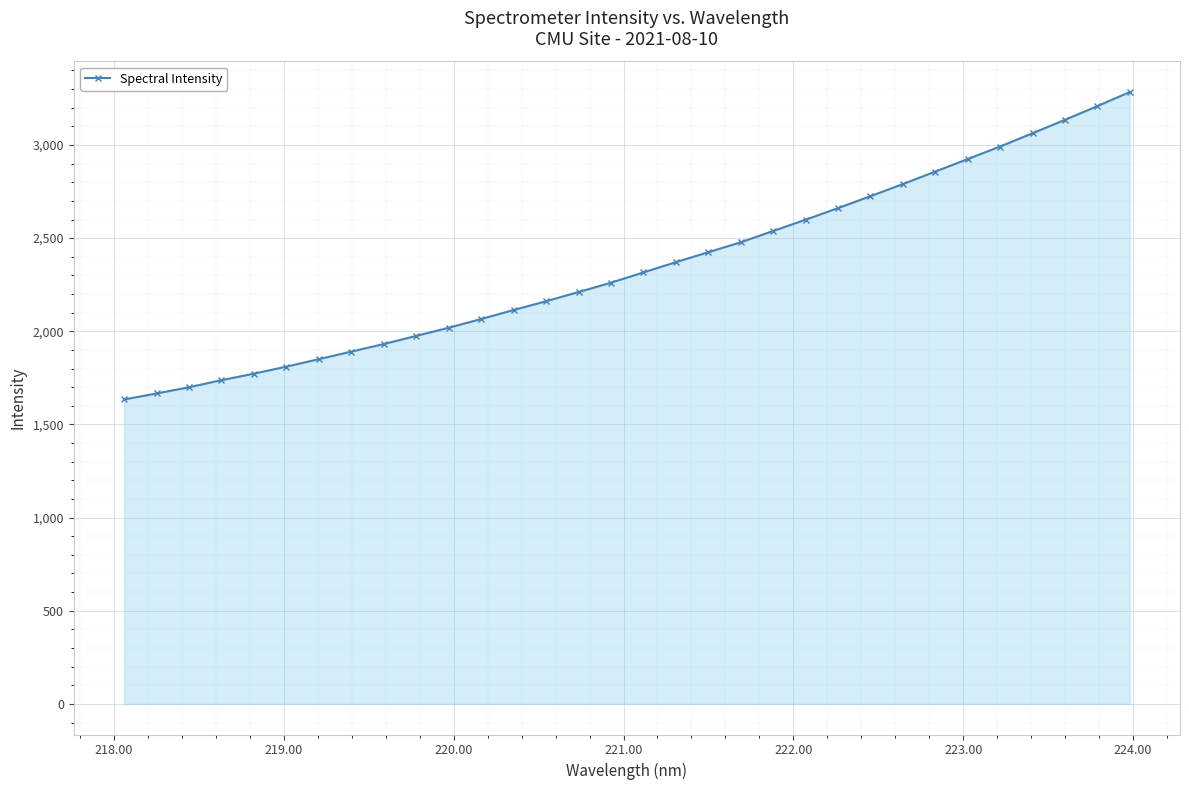

What is the difference between the second highest and second lowest values?

1542.3